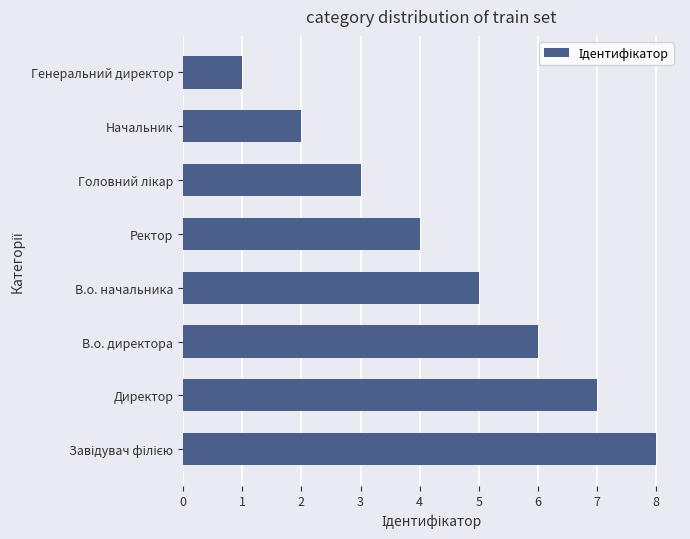

Reading bottom to top, transcribe all the data shown in this chart.

8	7	6	5	4	3	2	1